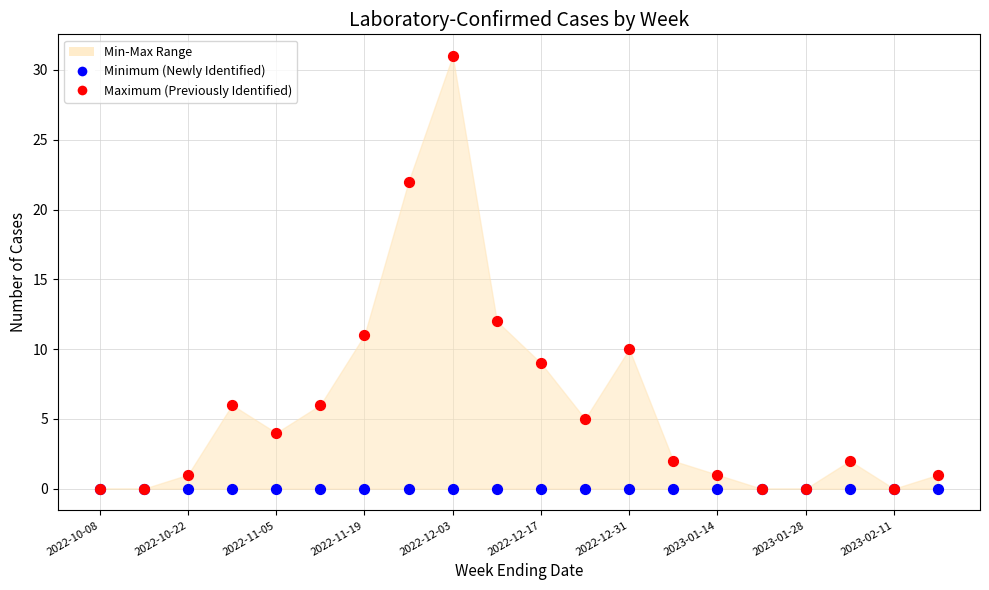

In the Maximum (Previously Identified) series, what Y value is closest to 15?

12